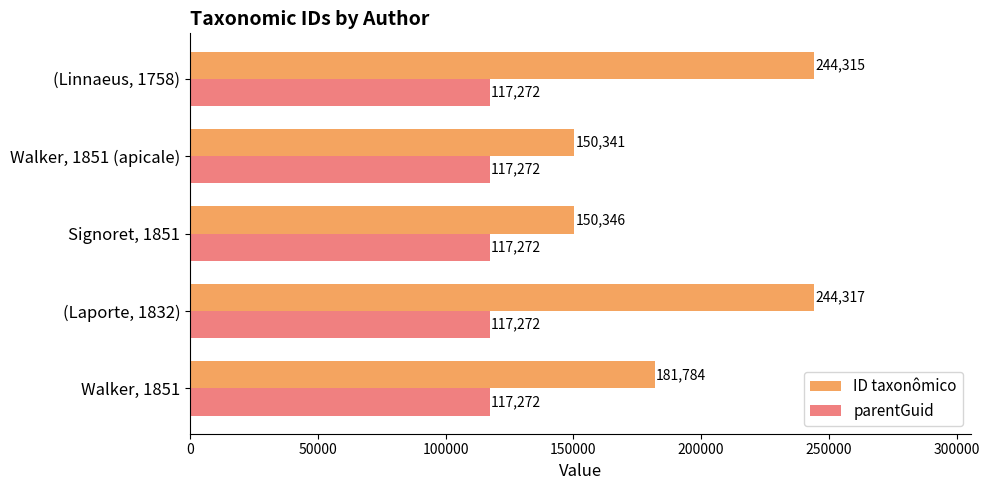

At which category is the sum across all series the highest?

(Laporte, 1832)